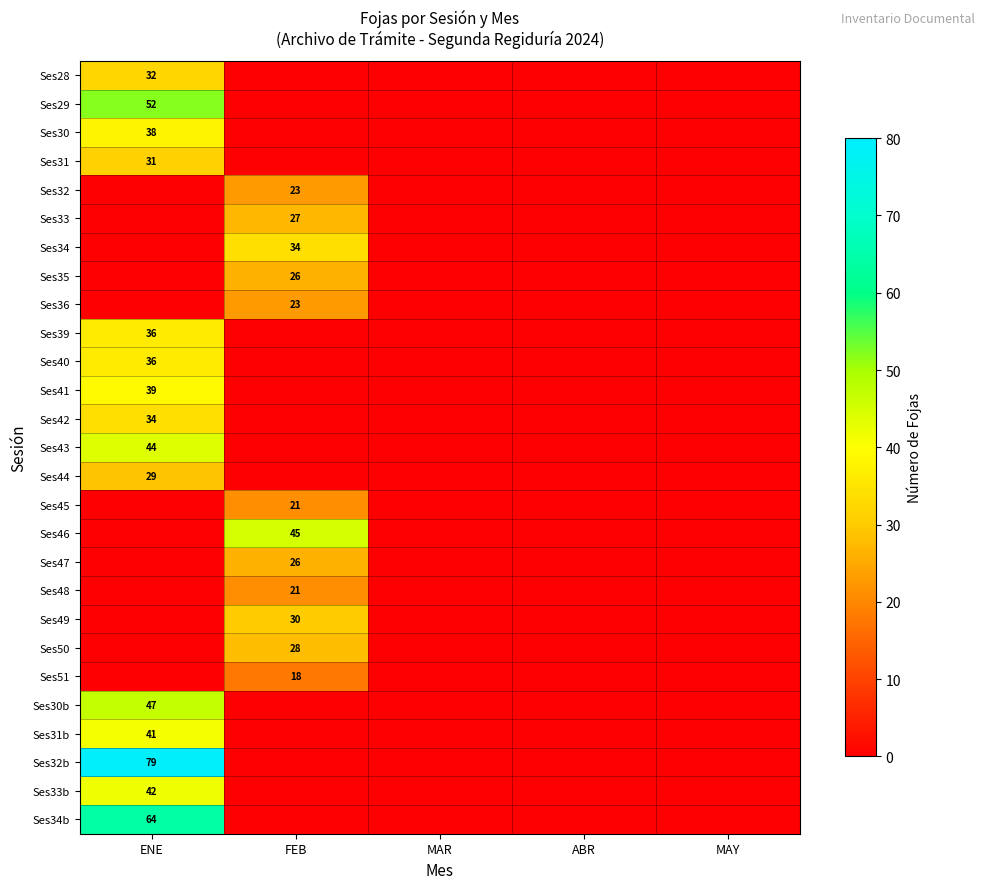

The value of Ses39 at ENE is 36. True or false?

True